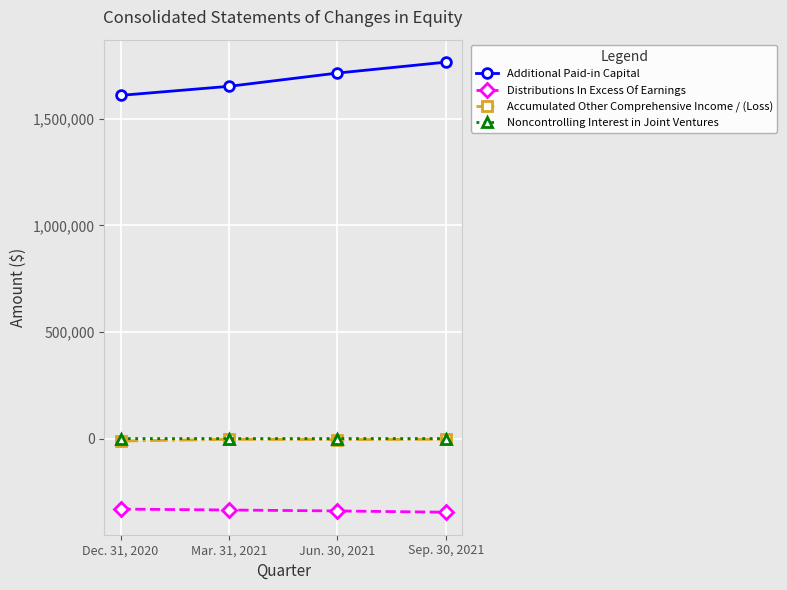

The value of Additional Paid-in Capital at Sep. 30, 2021 is 1765748. True or false?

True